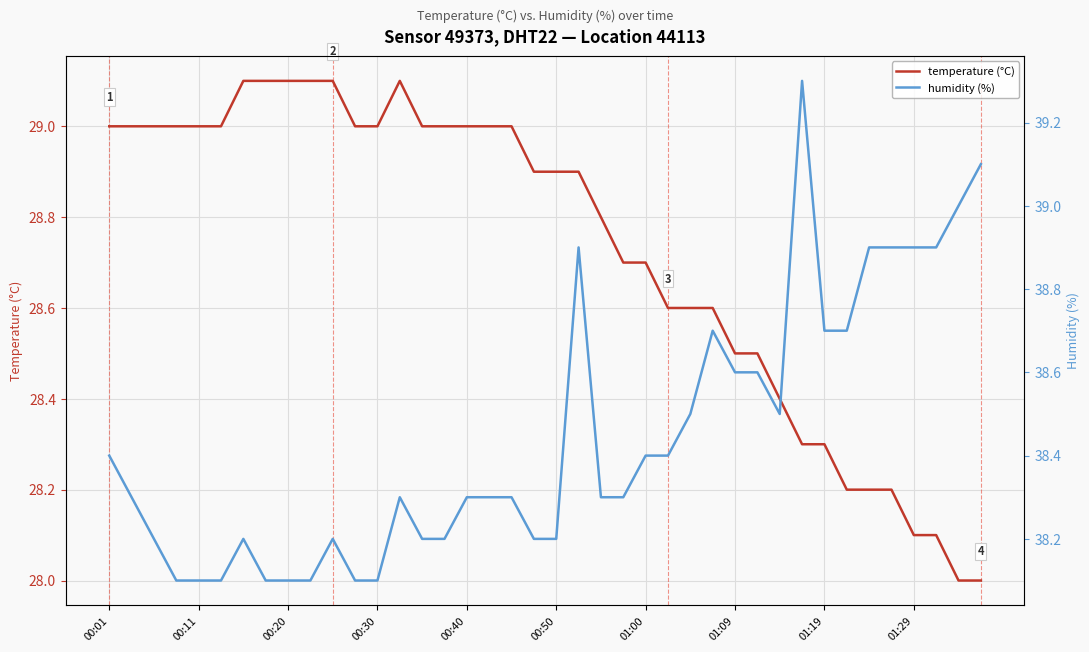

What is the lowest value of the temperature (°C) series?

28.0